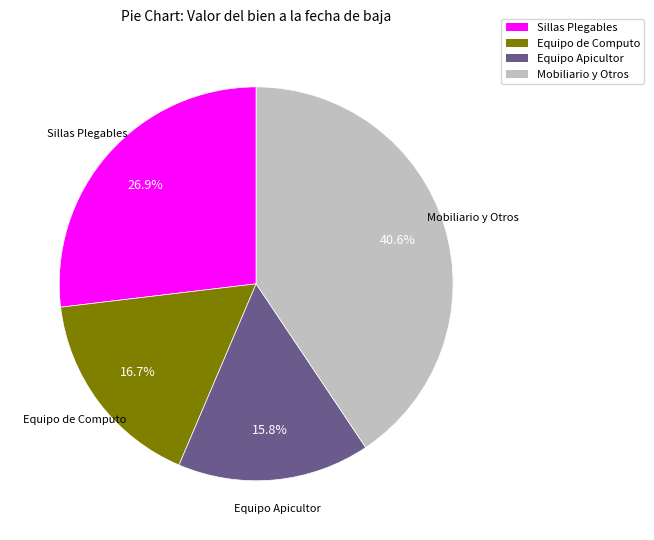

What portion of the pie excludes Sillas Plegables?

73.1%